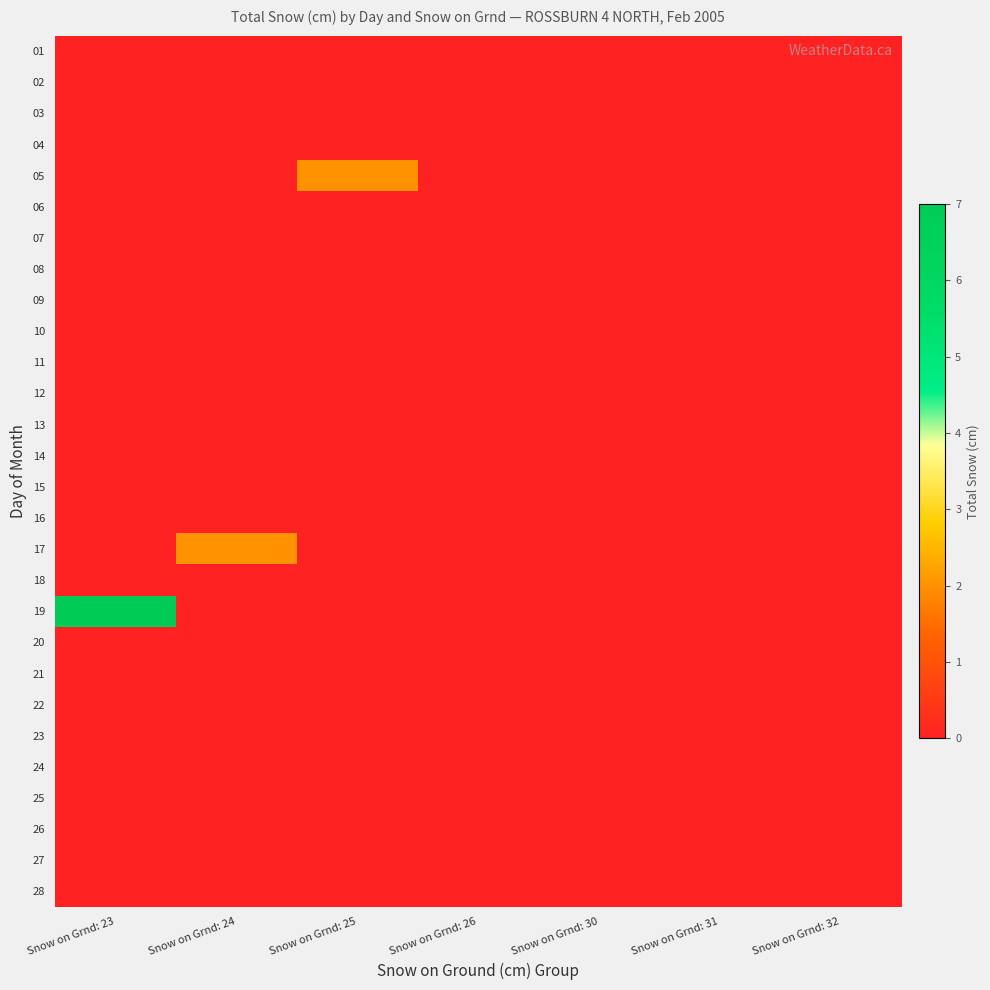

Reading left to right, extract all data points from this chart.

01: Snow on Grnd: 23=0	Snow on Grnd: 24=0	Snow on Grnd: 25=0	Snow on Grnd: 26=0	Snow on Grnd: 30=0	Snow on Grnd: 31=0	Snow on Grnd: 32=0
02: Snow on Grnd: 23=0	Snow on Grnd: 24=0	Snow on Grnd: 25=0	Snow on Grnd: 26=0	Snow on Grnd: 30=0	Snow on Grnd: 31=0	Snow on Grnd: 32=0
03: Snow on Grnd: 23=0	Snow on Grnd: 24=0	Snow on Grnd: 25=0	Snow on Grnd: 26=0	Snow on Grnd: 30=0	Snow on Grnd: 31=0	Snow on Grnd: 32=0
04: Snow on Grnd: 23=0	Snow on Grnd: 24=0	Snow on Grnd: 25=0	Snow on Grnd: 26=0	Snow on Grnd: 30=0	Snow on Grnd: 31=0	Snow on Grnd: 32=0
05: Snow on Grnd: 23=0	Snow on Grnd: 24=0	Snow on Grnd: 25=2	Snow on Grnd: 26=0	Snow on Grnd: 30=0	Snow on Grnd: 31=0	Snow on Grnd: 32=0
06: Snow on Grnd: 23=0	Snow on Grnd: 24=0	Snow on Grnd: 25=0	Snow on Grnd: 26=0	Snow on Grnd: 30=0	Snow on Grnd: 31=0	Snow on Grnd: 32=0
07: Snow on Grnd: 23=0	Snow on Grnd: 24=0	Snow on Grnd: 25=0	Snow on Grnd: 26=0	Snow on Grnd: 30=0	Snow on Grnd: 31=0	Snow on Grnd: 32=0
08: Snow on Grnd: 23=0	Snow on Grnd: 24=0	Snow on Grnd: 25=0	Snow on Grnd: 26=0	Snow on Grnd: 30=0	Snow on Grnd: 31=0	Snow on Grnd: 32=0
09: Snow on Grnd: 23=0	Snow on Grnd: 24=0	Snow on Grnd: 25=0	Snow on Grnd: 26=0	Snow on Grnd: 30=0	Snow on Grnd: 31=0	Snow on Grnd: 32=0
10: Snow on Grnd: 23=0	Snow on Grnd: 24=0	Snow on Grnd: 25=0	Snow on Grnd: 26=0	Snow on Grnd: 30=0	Snow on Grnd: 31=0	Snow on Grnd: 32=0
11: Snow on Grnd: 23=0	Snow on Grnd: 24=0	Snow on Grnd: 25=0	Snow on Grnd: 26=0	Snow on Grnd: 30=0	Snow on Grnd: 31=0	Snow on Grnd: 32=0
12: Snow on Grnd: 23=0	Snow on Grnd: 24=0	Snow on Grnd: 25=0	Snow on Grnd: 26=0	Snow on Grnd: 30=0	Snow on Grnd: 31=0	Snow on Grnd: 32=0
13: Snow on Grnd: 23=0	Snow on Grnd: 24=0	Snow on Grnd: 25=0	Snow on Grnd: 26=0	Snow on Grnd: 30=0	Snow on Grnd: 31=0	Snow on Grnd: 32=0
14: Snow on Grnd: 23=0	Snow on Grnd: 24=0	Snow on Grnd: 25=0	Snow on Grnd: 26=0	Snow on Grnd: 30=0	Snow on Grnd: 31=0	Snow on Grnd: 32=0
15: Snow on Grnd: 23=0	Snow on Grnd: 24=0	Snow on Grnd: 25=0	Snow on Grnd: 26=0	Snow on Grnd: 30=0	Snow on Grnd: 31=0	Snow on Grnd: 32=0
16: Snow on Grnd: 23=0	Snow on Grnd: 24=0	Snow on Grnd: 25=0	Snow on Grnd: 26=0	Snow on Grnd: 30=0	Snow on Grnd: 31=0	Snow on Grnd: 32=0
17: Snow on Grnd: 23=0	Snow on Grnd: 24=2	Snow on Grnd: 25=0	Snow on Grnd: 26=0	Snow on Grnd: 30=0	Snow on Grnd: 31=0	Snow on Grnd: 32=0
18: Snow on Grnd: 23=0	Snow on Grnd: 24=0	Snow on Grnd: 25=0	Snow on Grnd: 26=0	Snow on Grnd: 30=0	Snow on Grnd: 31=0	Snow on Grnd: 32=0
19: Snow on Grnd: 23=7	Snow on Grnd: 24=0	Snow on Grnd: 25=0	Snow on Grnd: 26=0	Snow on Grnd: 30=0	Snow on Grnd: 31=0	Snow on Grnd: 32=0
20: Snow on Grnd: 23=0	Snow on Grnd: 24=0	Snow on Grnd: 25=0	Snow on Grnd: 26=0	Snow on Grnd: 30=0	Snow on Grnd: 31=0	Snow on Grnd: 32=0
21: Snow on Grnd: 23=0	Snow on Grnd: 24=0	Snow on Grnd: 25=0	Snow on Grnd: 26=0	Snow on Grnd: 30=0	Snow on Grnd: 31=0	Snow on Grnd: 32=0
22: Snow on Grnd: 23=0	Snow on Grnd: 24=0	Snow on Grnd: 25=0	Snow on Grnd: 26=0	Snow on Grnd: 30=0	Snow on Grnd: 31=0	Snow on Grnd: 32=0
23: Snow on Grnd: 23=0	Snow on Grnd: 24=0	Snow on Grnd: 25=0	Snow on Grnd: 26=0	Snow on Grnd: 30=0	Snow on Grnd: 31=0	Snow on Grnd: 32=0
24: Snow on Grnd: 23=0	Snow on Grnd: 24=0	Snow on Grnd: 25=0	Snow on Grnd: 26=0	Snow on Grnd: 30=0	Snow on Grnd: 31=0	Snow on Grnd: 32=0
25: Snow on Grnd: 23=0	Snow on Grnd: 24=0	Snow on Grnd: 25=0	Snow on Grnd: 26=0	Snow on Grnd: 30=0	Snow on Grnd: 31=0	Snow on Grnd: 32=0
26: Snow on Grnd: 23=0	Snow on Grnd: 24=0	Snow on Grnd: 25=0	Snow on Grnd: 26=0	Snow on Grnd: 30=0	Snow on Grnd: 31=0	Snow on Grnd: 32=0
27: Snow on Grnd: 23=0	Snow on Grnd: 24=0	Snow on Grnd: 25=0	Snow on Grnd: 26=0	Snow on Grnd: 30=0	Snow on Grnd: 31=0	Snow on Grnd: 32=0
28: Snow on Grnd: 23=0	Snow on Grnd: 24=0	Snow on Grnd: 25=0	Snow on Grnd: 26=0	Snow on Grnd: 30=0	Snow on Grnd: 31=0	Snow on Grnd: 32=0